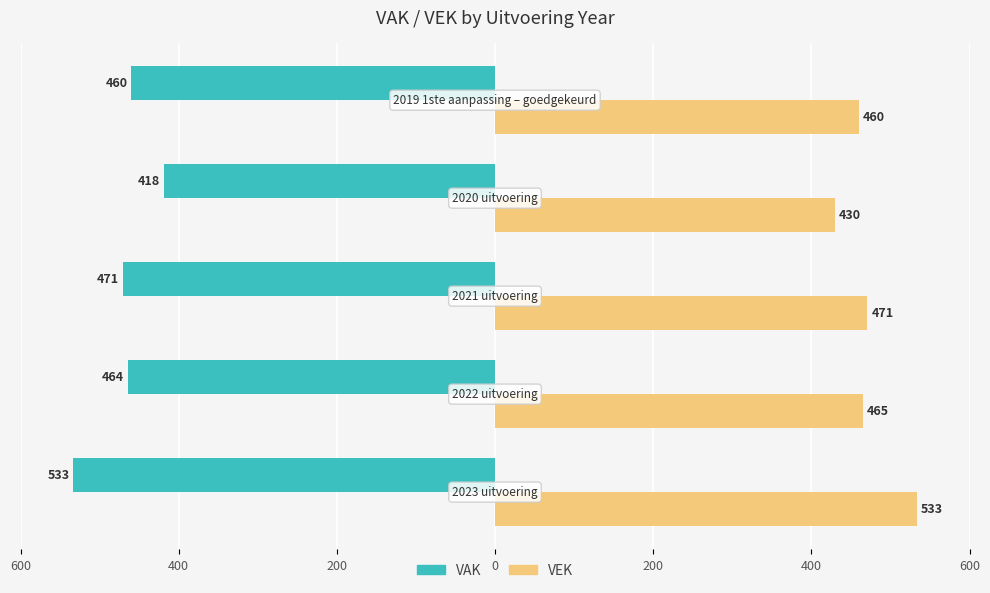

What are all the series names shown in the legend?

VAK, VEK